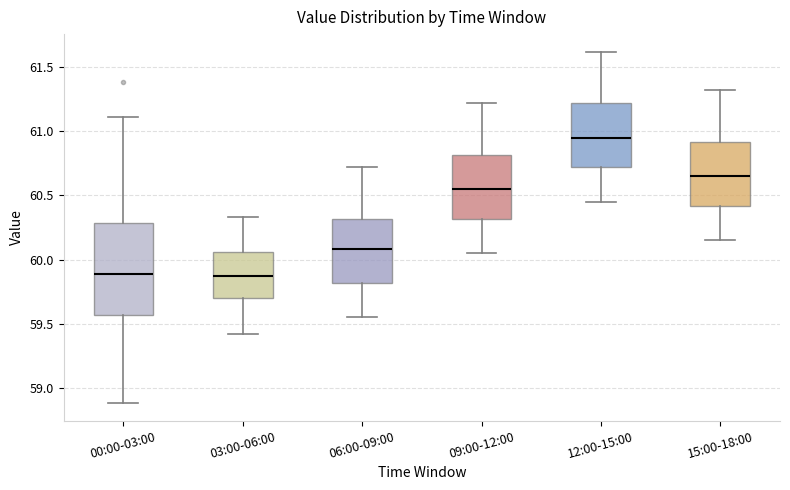

Comparing the boxes themselves (not the whiskers), which one is the tallest?

00:00-03:00